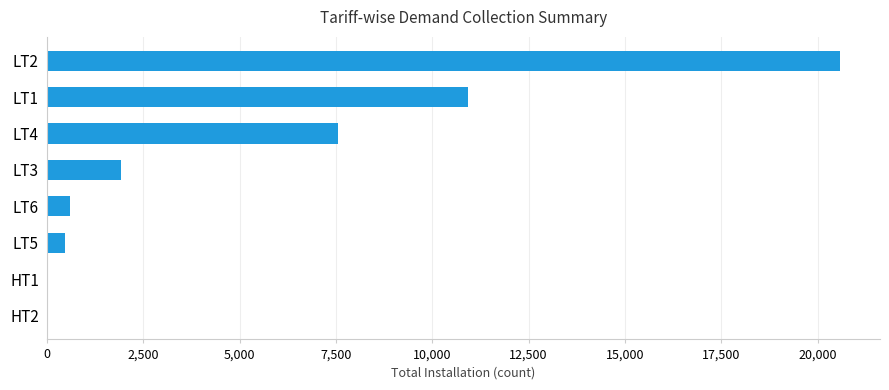

Are the bars grouped side by side (vs. stacked)?

No